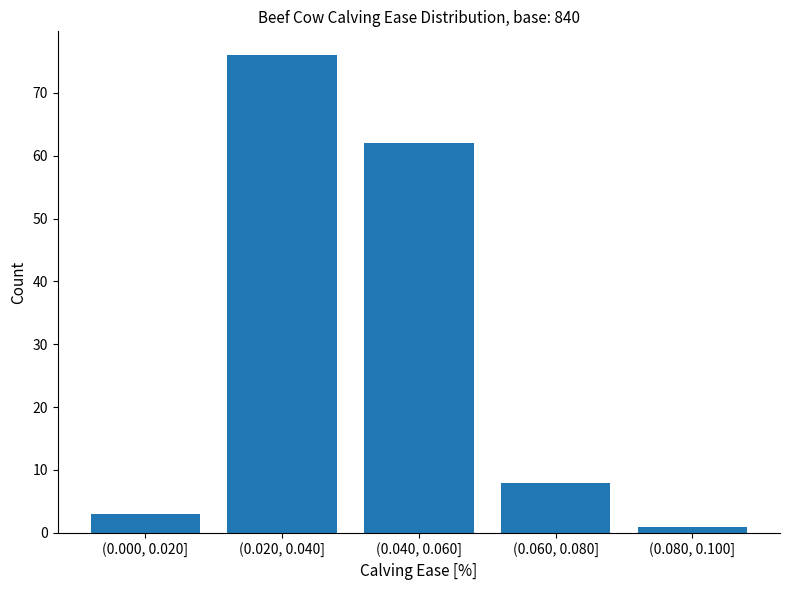

Reading right to left, list all the values displayed in this chart.

(0.080, 0.100]=1	(0.060, 0.080]=8	(0.040, 0.060]=62	(0.020, 0.040]=76	(0.000, 0.020]=3